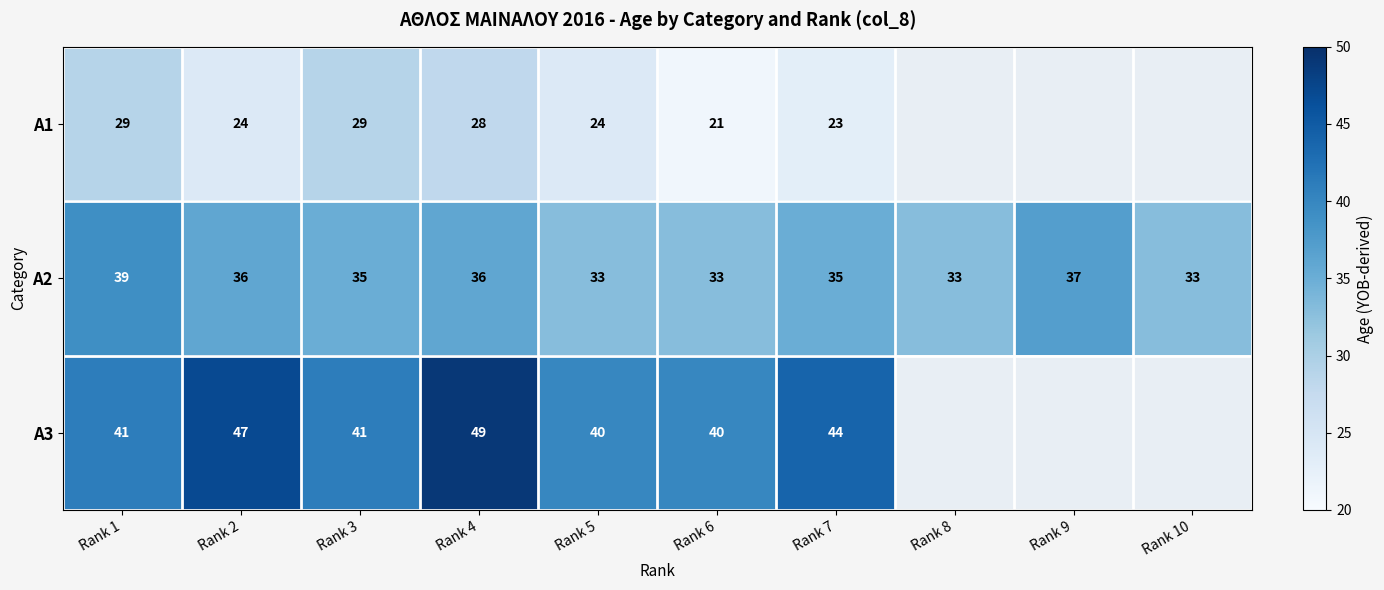

The value of A2 at Rank 10 is 11.8. True or false?

False